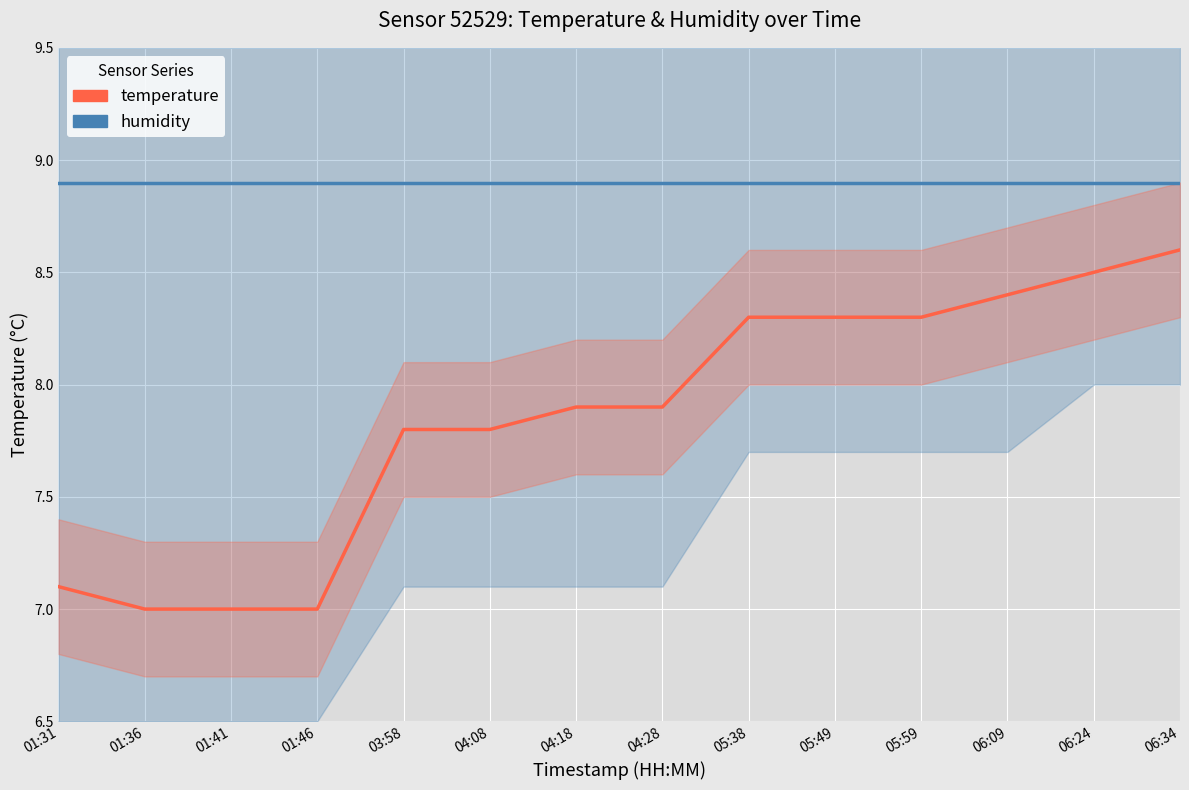

Between 01:41 and 04:18, which series saw the biggest shift?

temperature